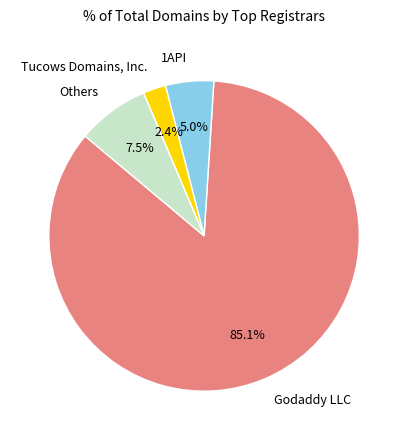

What percentage is NOT represented by 1API?

95.0%